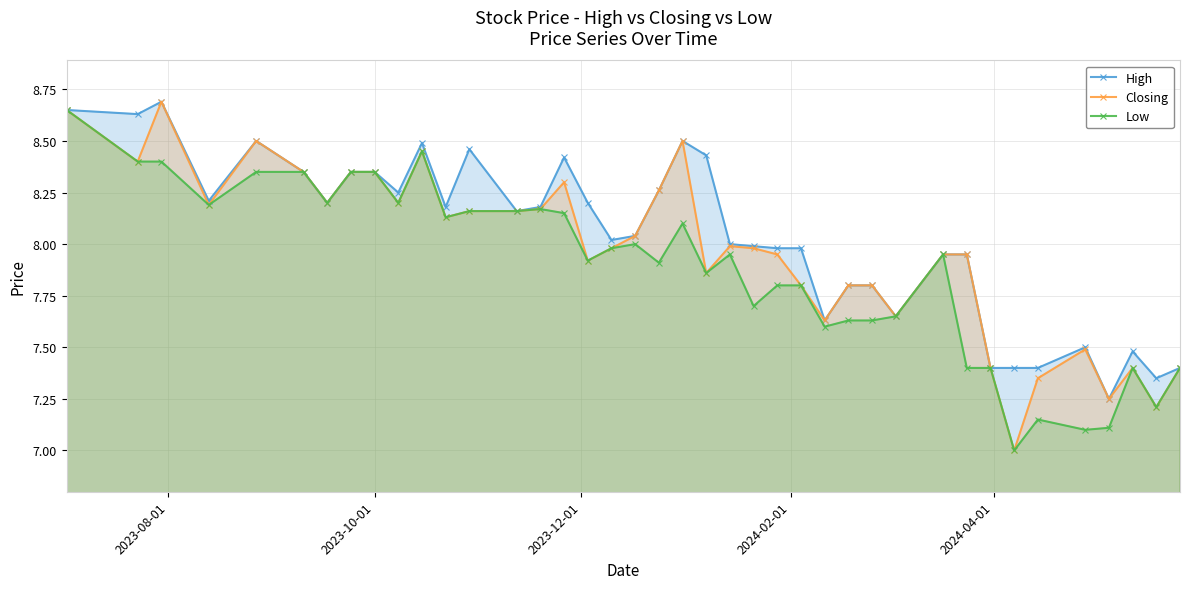

Which series has the largest range (max minus min)?

Closing